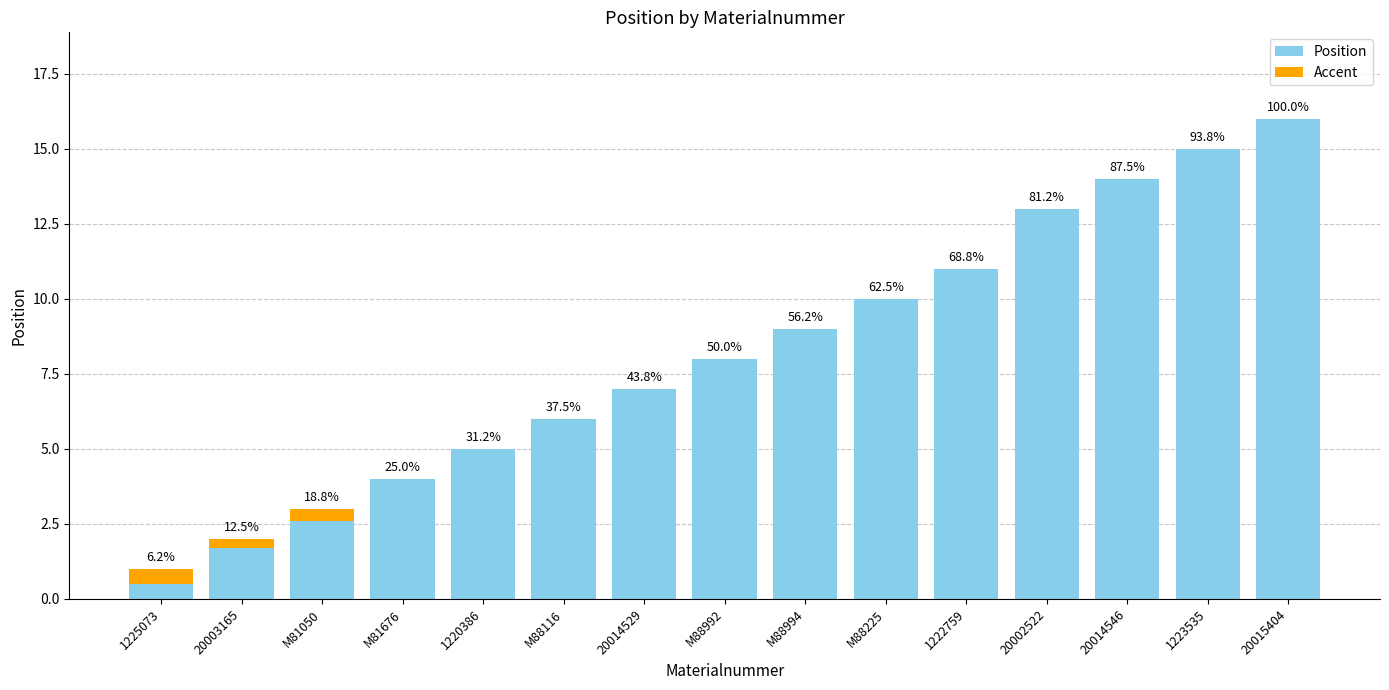

What is the label of the 1st bar from the right?

20015404